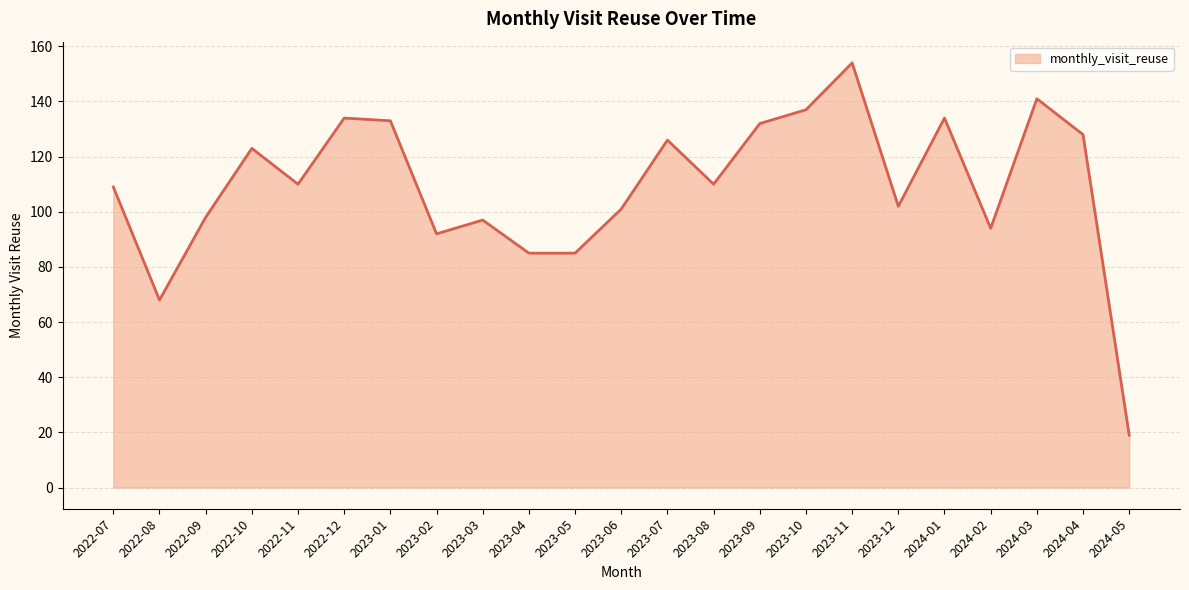

The value at 2023-11 is 154. True or false?

True